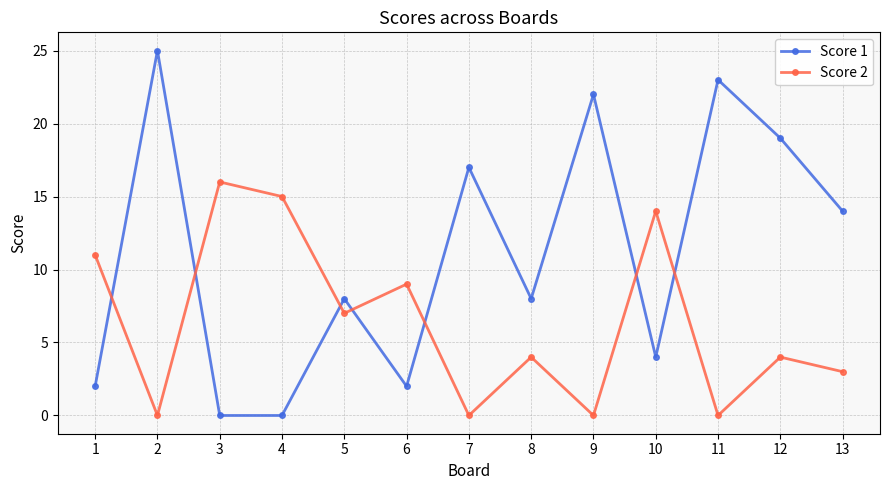

Between which two adjacent categories do Score 2 and Score 1 first intersect?

1 and 2